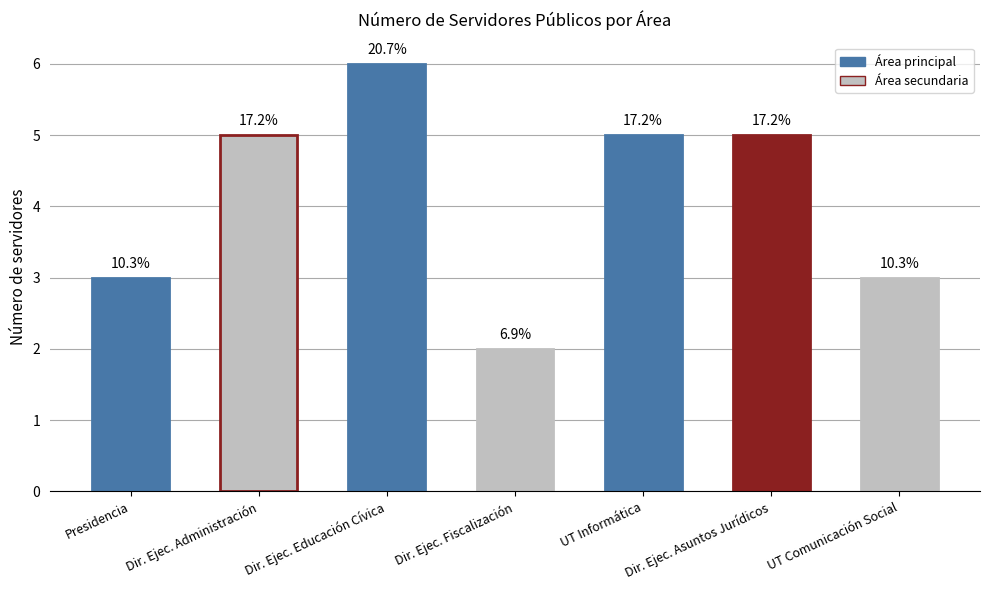

Is it true that the value at Dir. Ejec. Asuntos Jurídicos is 2?

False